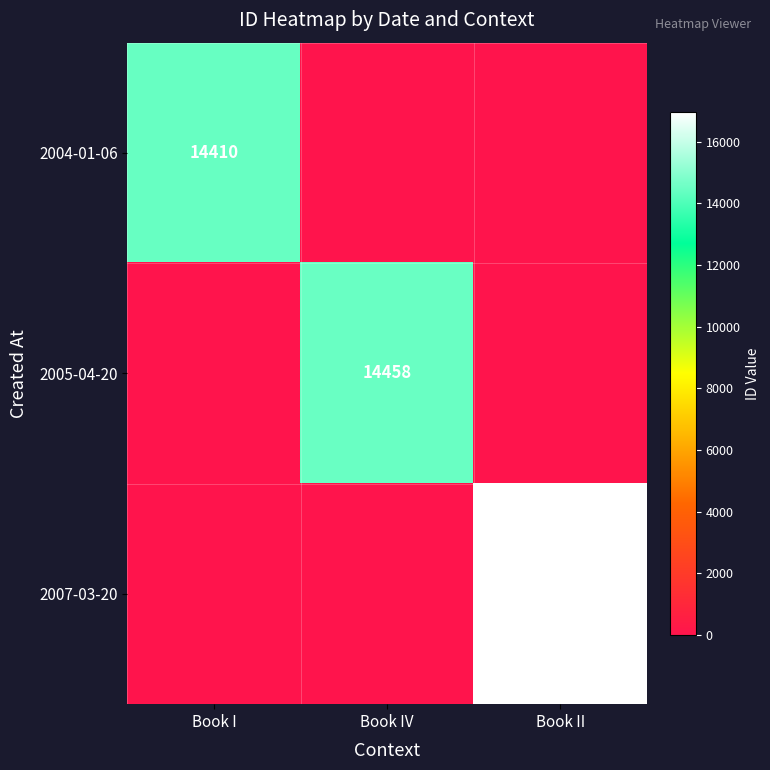

Is it true that 2005-04-20 equals 18896 at Book IV?

False